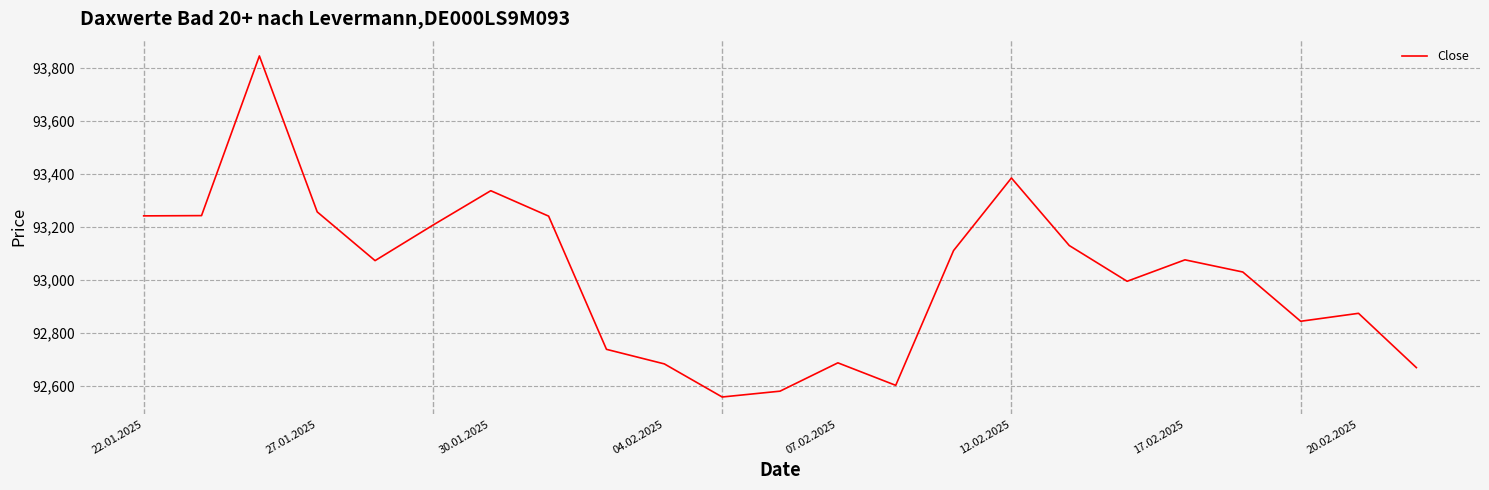

What is the difference between the maximum and second lowest values?

1266